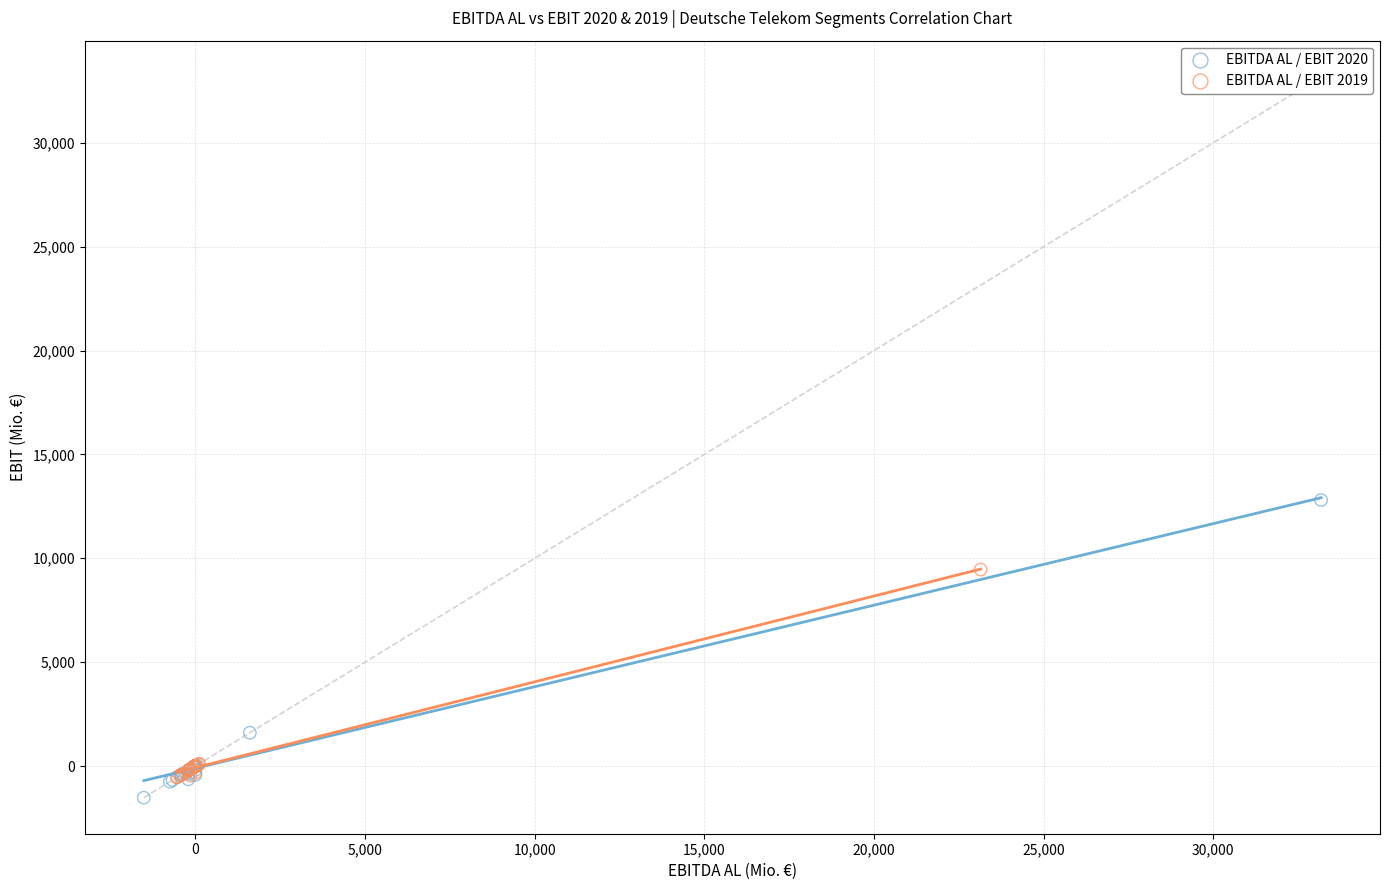

Which series contains the highest Y value?

EBITDA AL / EBIT 2020